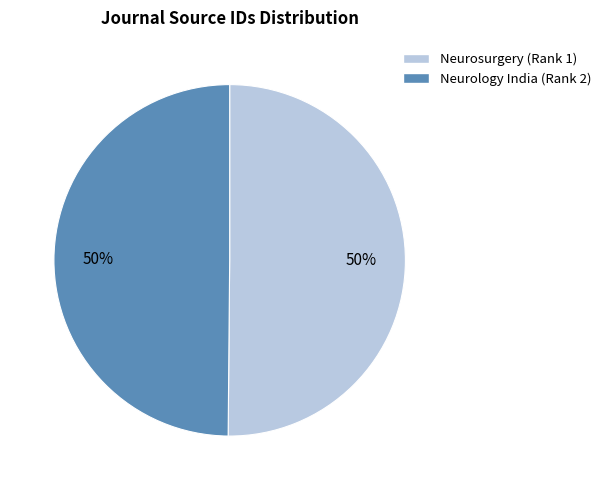

To the nearest percent, what is the average slice percentage?

50%